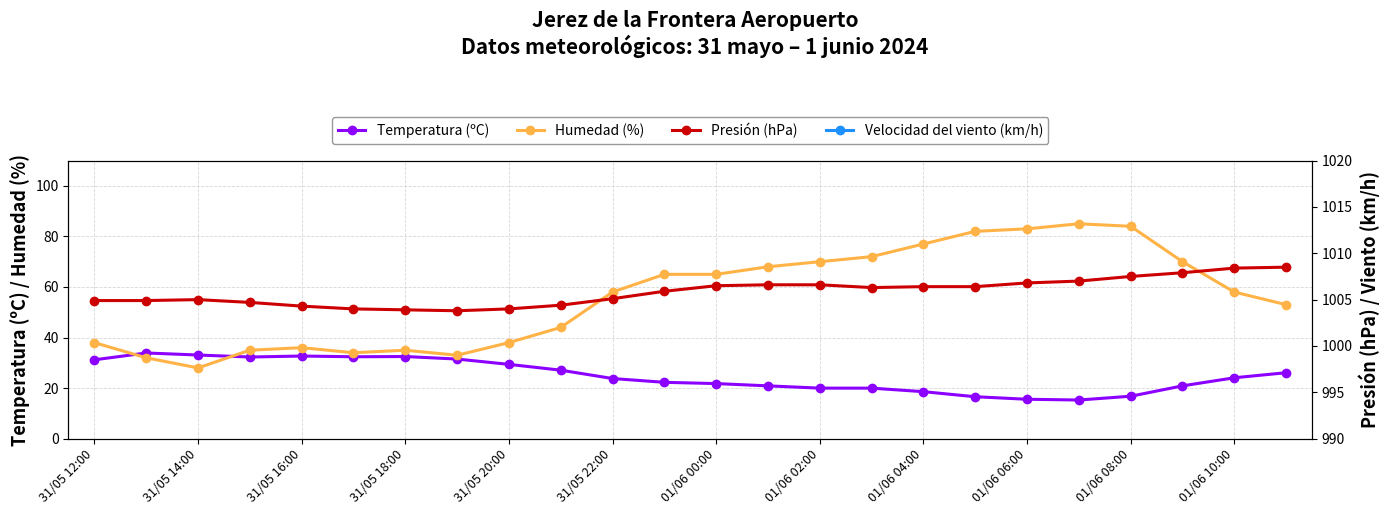

Which series ends up on top after the final intersection of Temperatura (ºC) and Humedad (%)?

Humedad (%)